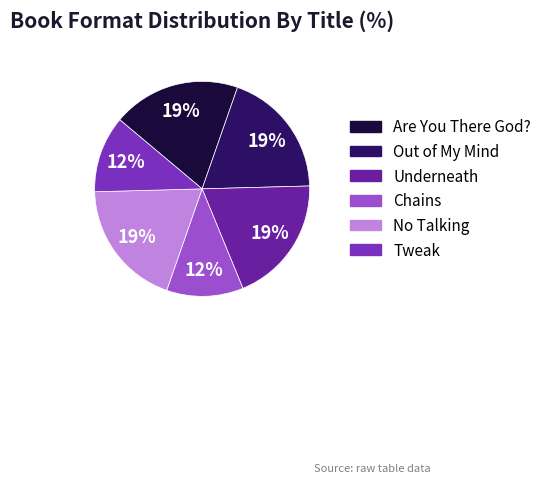

To the nearest percent, what percentage of the pie is No Talking?

19%